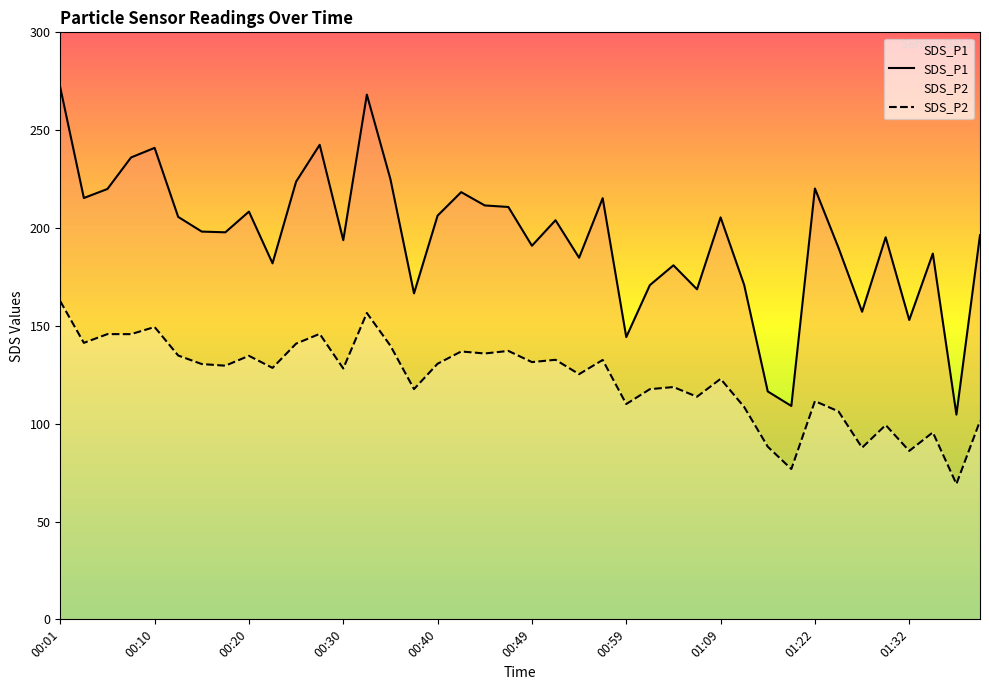

True or false: SDS_P1 and SDS_P2 intersect in this chart.

False